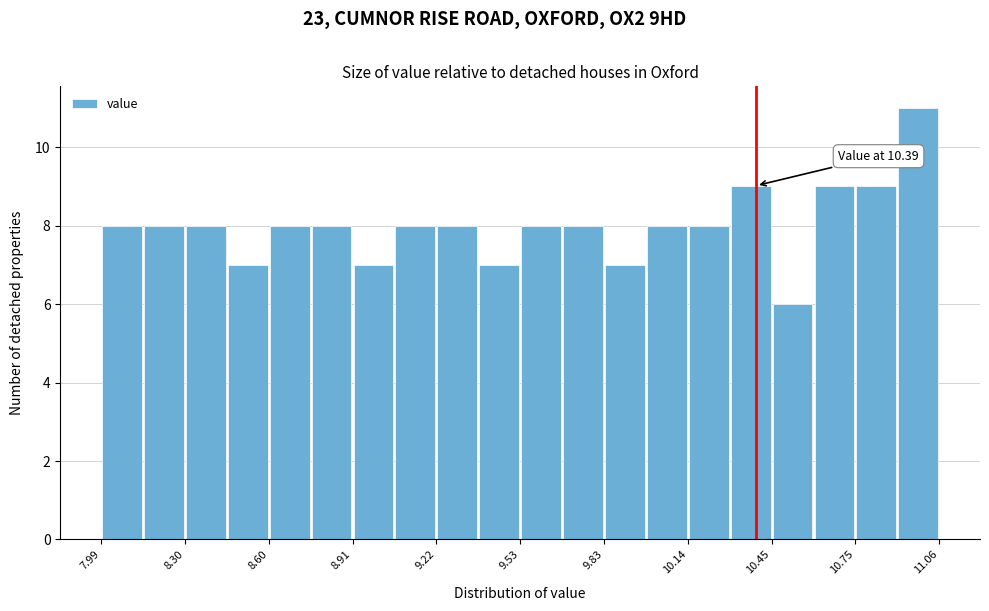

Around what value on the x-axis is the tallest bar? Give the approximate position of its centre, as read against the axis.

11.00